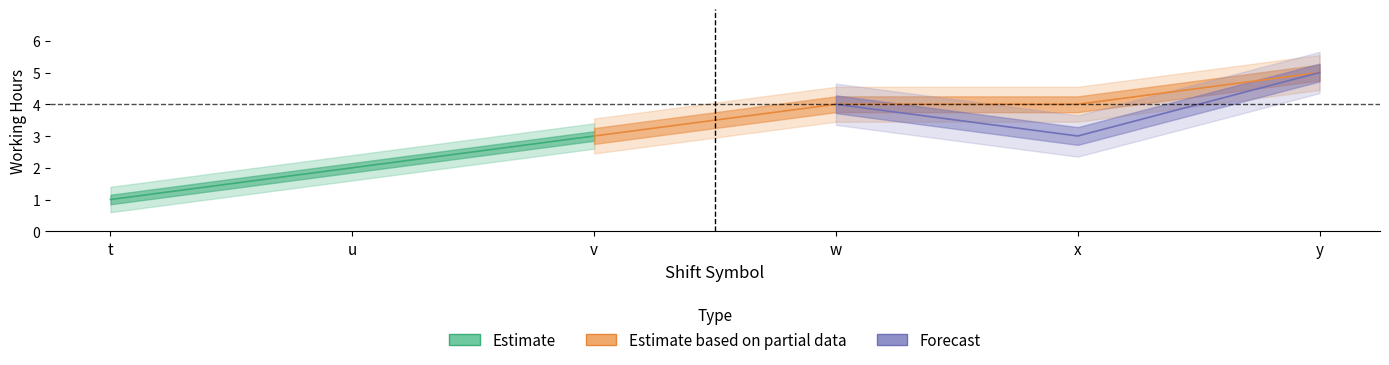

Count the number of categories in the chart.

6